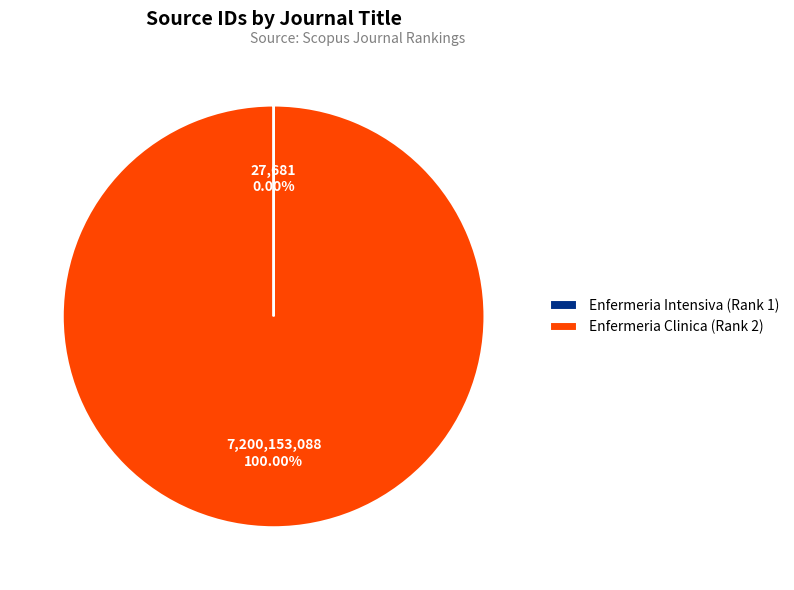

To the nearest percent, what is the difference between the largest and smallest slice percentages?

100%